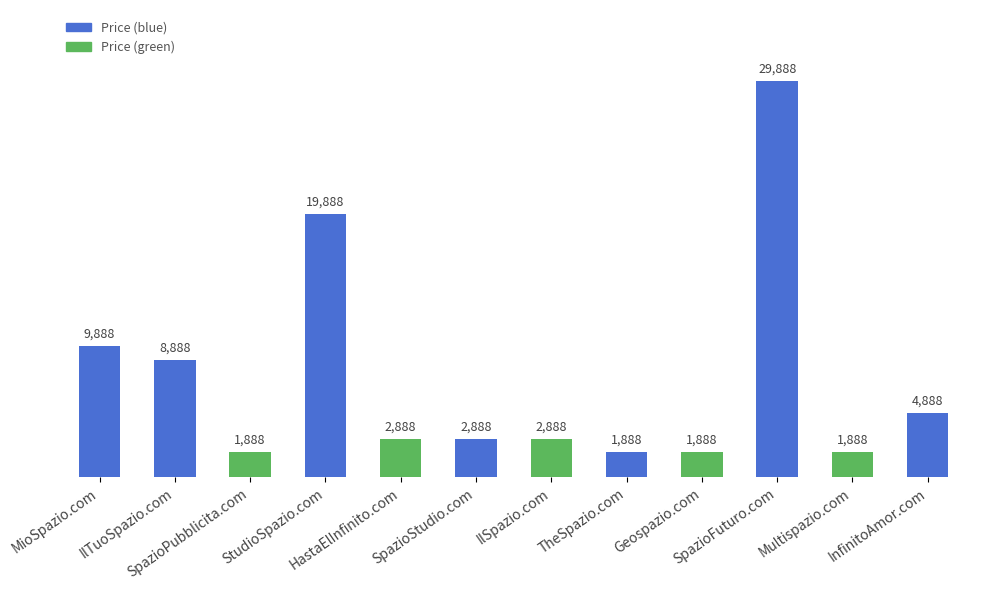

What is the sum of the values at IlTuoSpazio.com and Geospazio.com?

10776